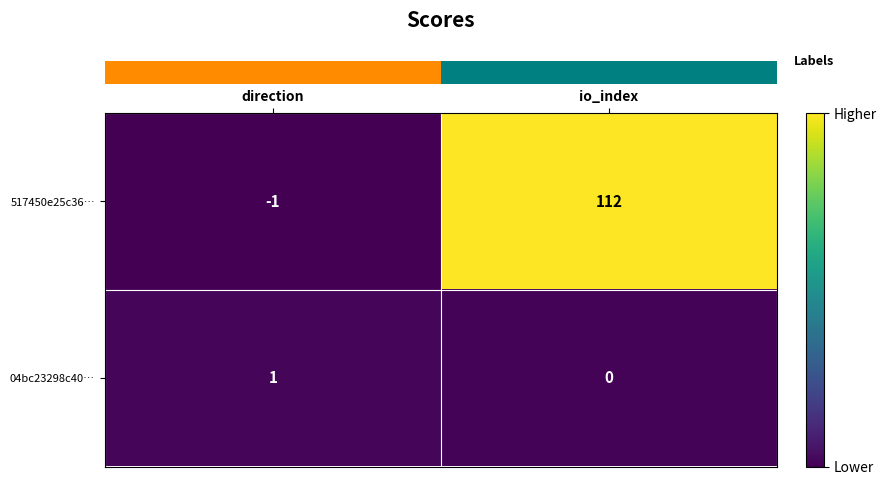

Count the number of categories in the chart.

2